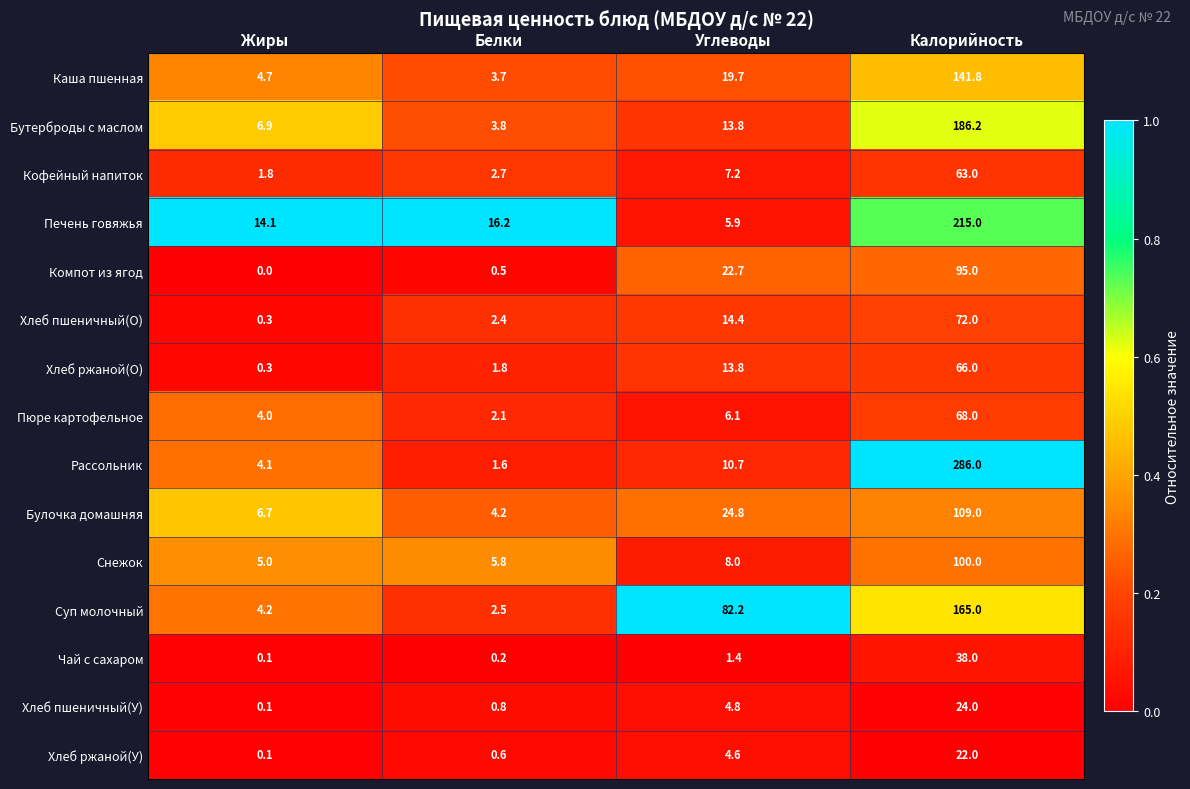

Rank the series at Калорийность from highest to lowest value.

Рассольник, Печень говяжья, Бутерброды с маслом, Суп молочный, Каша пшенная, Булочка домашняя, Снежок, Компот из ягод, Хлеб пшеничный(О), Пюре картофельное, Хлеб ржаной(О), Кофейный напиток, Чай с сахаром, Хлеб пшеничный(У), Хлеб ржаной(У)